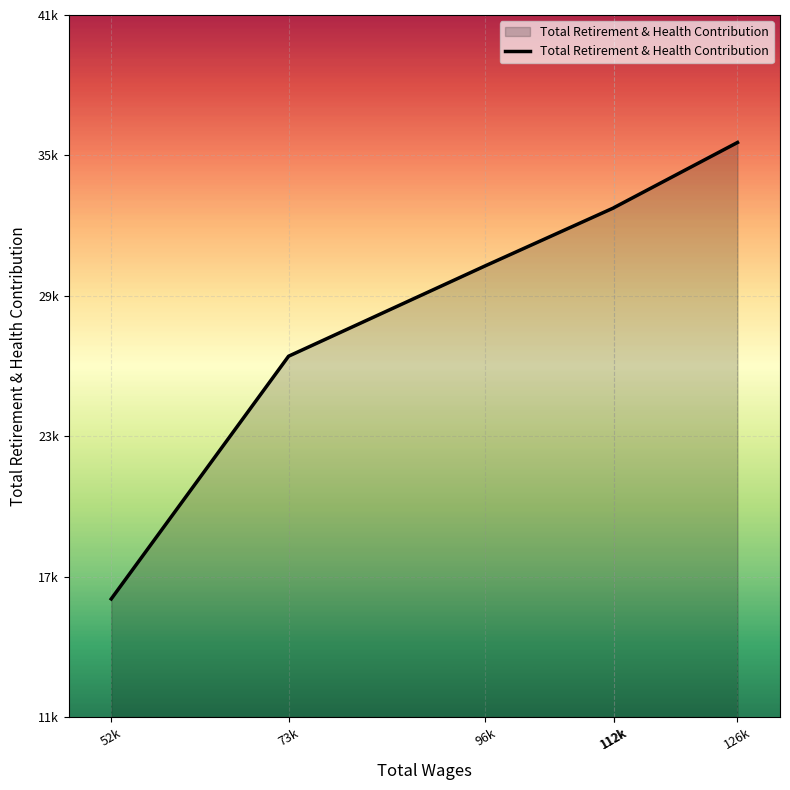

Where is the data nearest to the value 26664?

73k